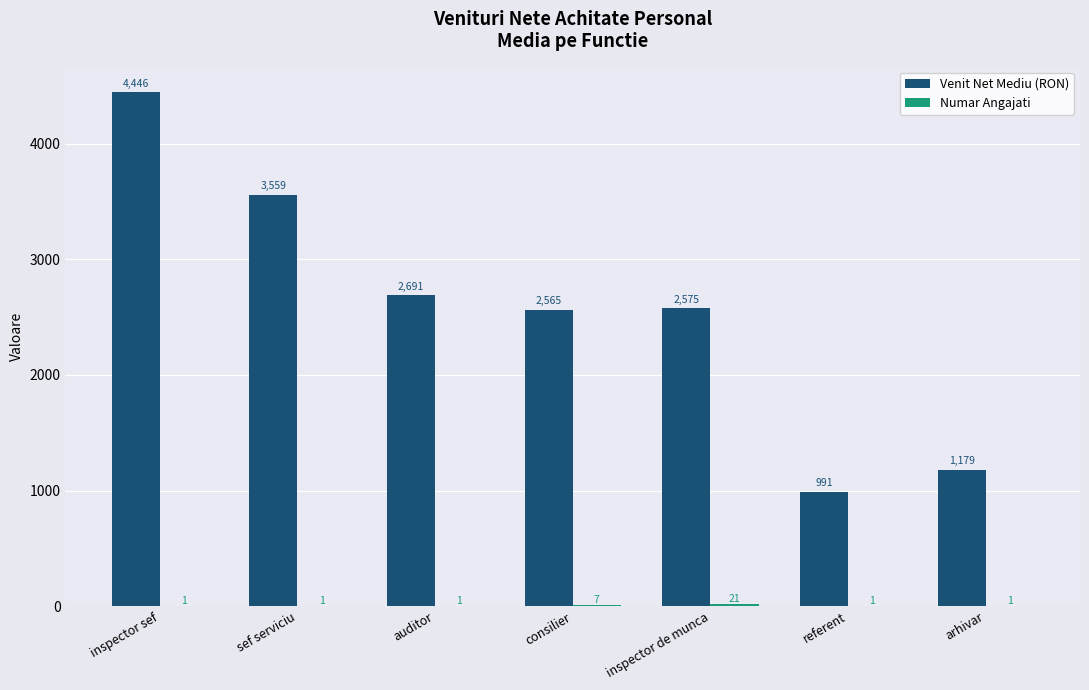

The value of Venit Net Mediu (RON) at referent is 1290. True or false?

False